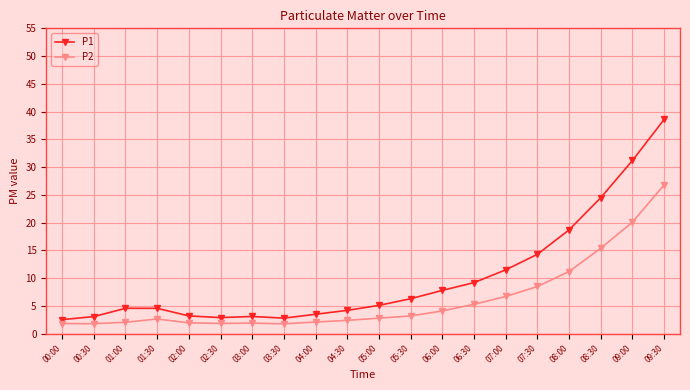

What is the spread (max minus min) of values at 04:30?

1.8